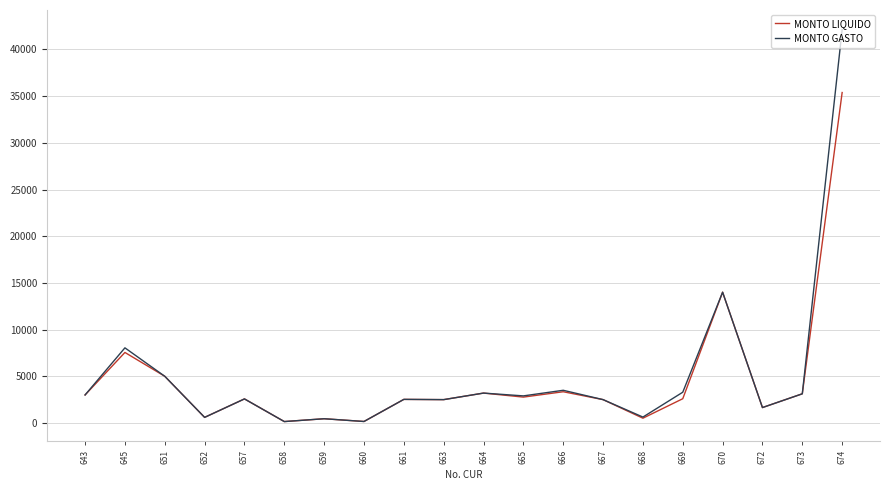

Which series has the widest spread of values?

MONTO GASTO